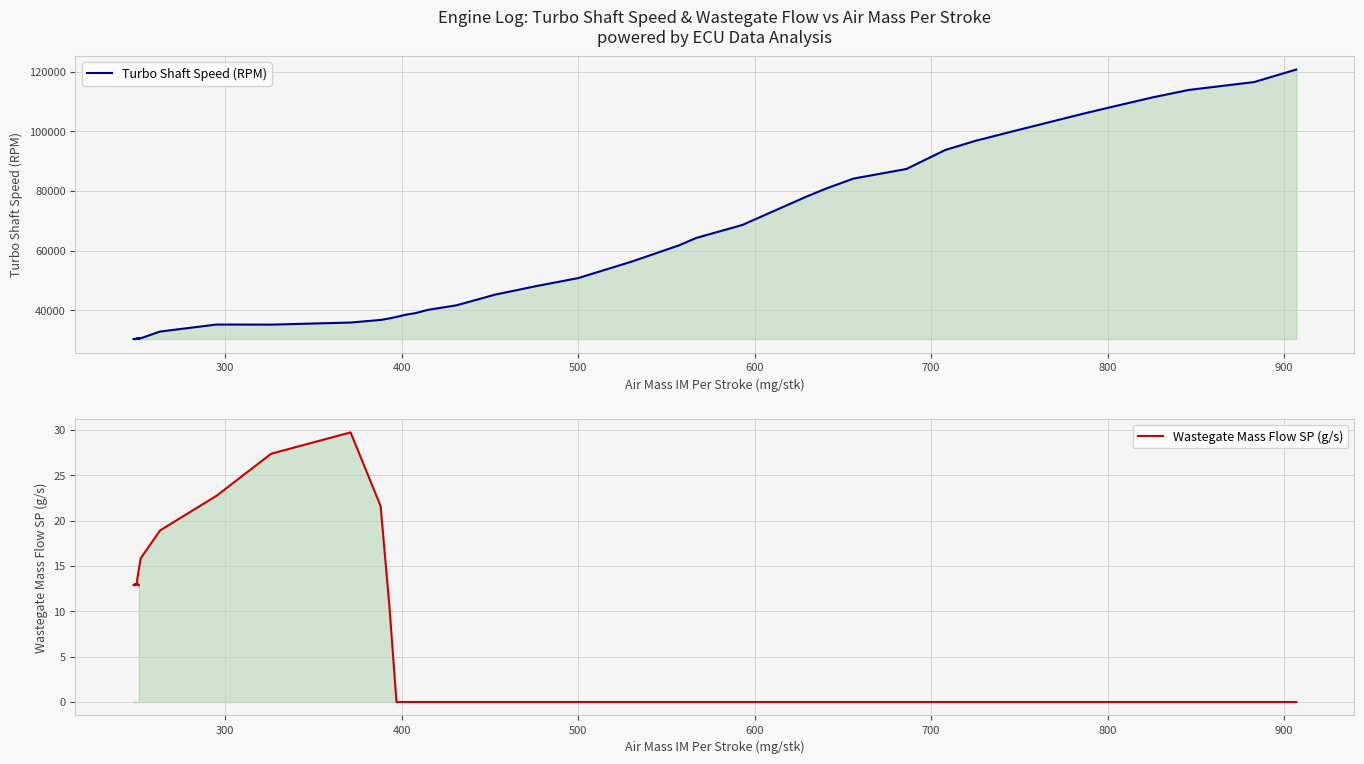

Reading left to right, what are all the values shown in this chart?

Turbo Shaft Speed (RPM): 30450.0	30316.0	30359.0	30298.0	30286.0	30353.0	30469.0	30560.0	30554.0	32825.0	35181.0	35150.0	35852.0	36719.0	37244.0	37726.0	38440.0	39038.0	40131.0	41632.0	45233.0	48053.0	50775.0	56244.0	61737.0	64270.0	68597.0	78027.0	80945.0	84167.0	87396.0	93762.0	96826.0	99835.0	105927.0	108734.0	111359.0	113928.0	116565.0	120782.0
Wastegate Mass Flow SP (g/s): 12.9	12.9	12.9	12.9	12.9	13.0	13.0	13.4	15.8	18.9	22.7	27.4	29.7	21.6	10.6	0.0	0.0	0.0	0.0	0.0	0.0	0.0	0.0	0.0	0.0	0.0	0.0	0.0	0.0	0.0	0.0	0.0	0.0	0.0	0.0	0.0	0.0	0.0	0.0	0.0